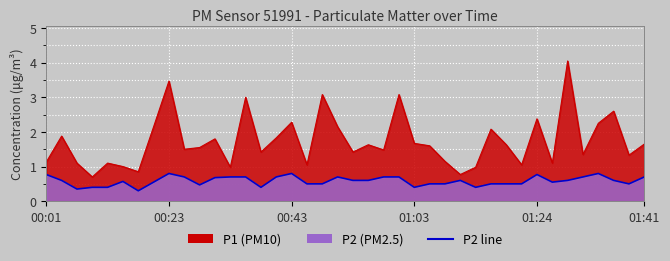

True or false: P2 and P1 cross at least once.

False